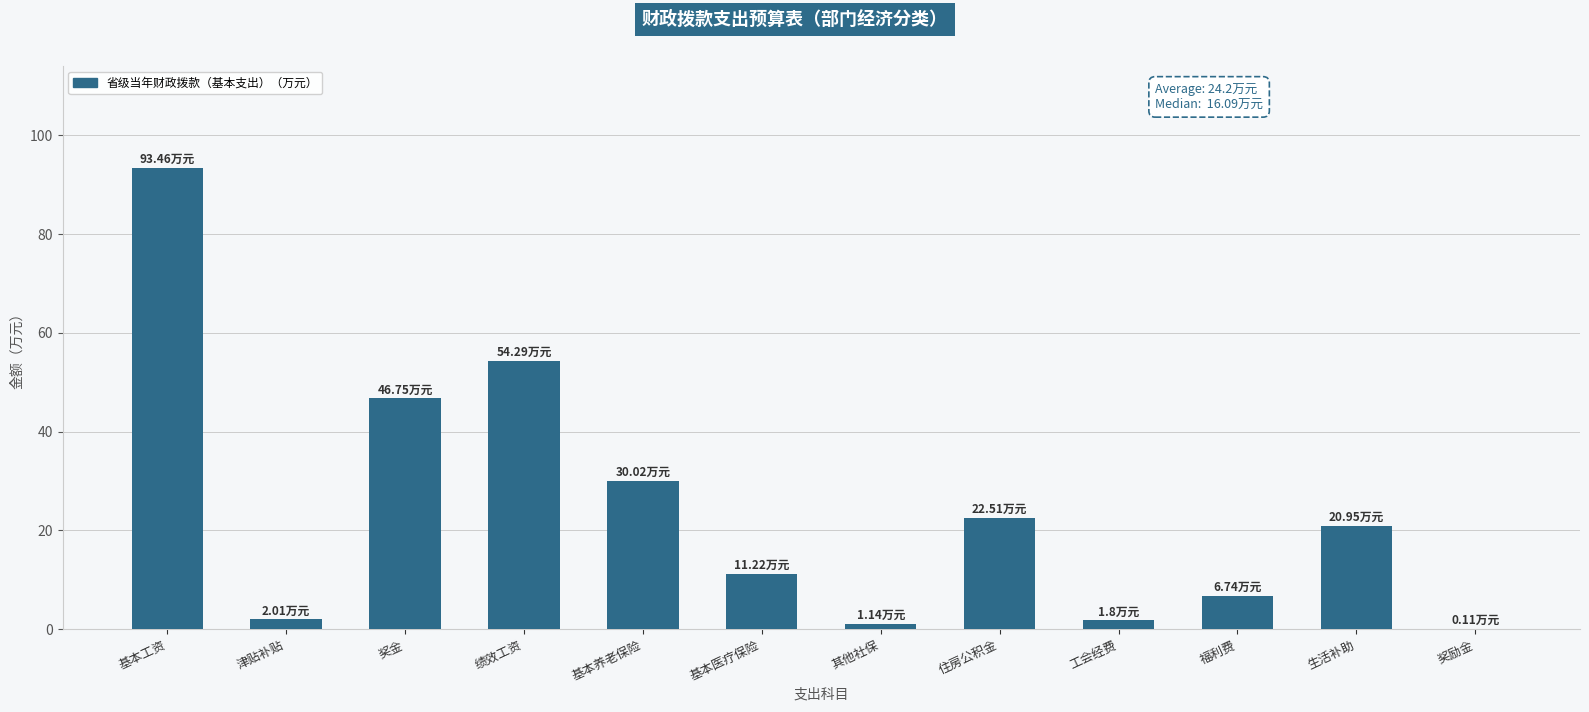

What is the sum of all values?

291.0